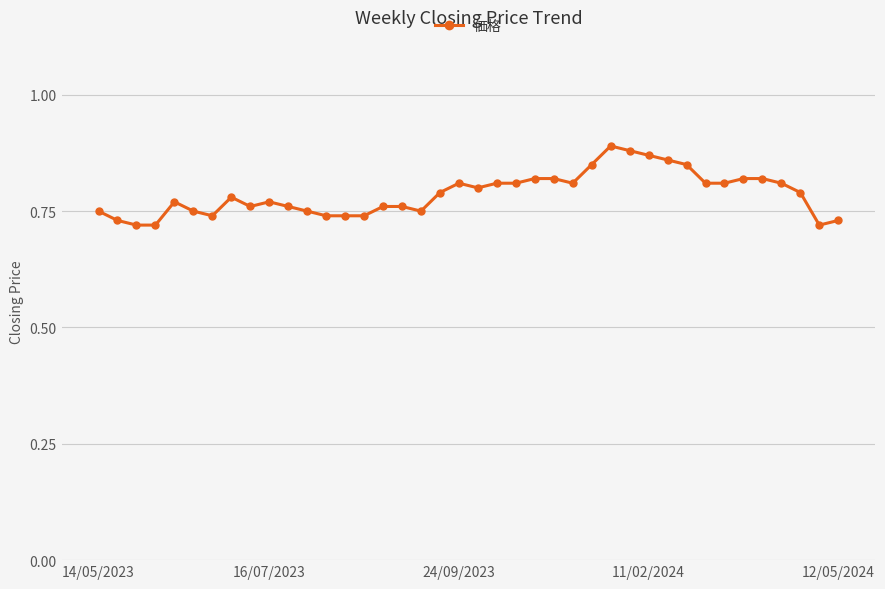

What is the sum of all values?

31.5